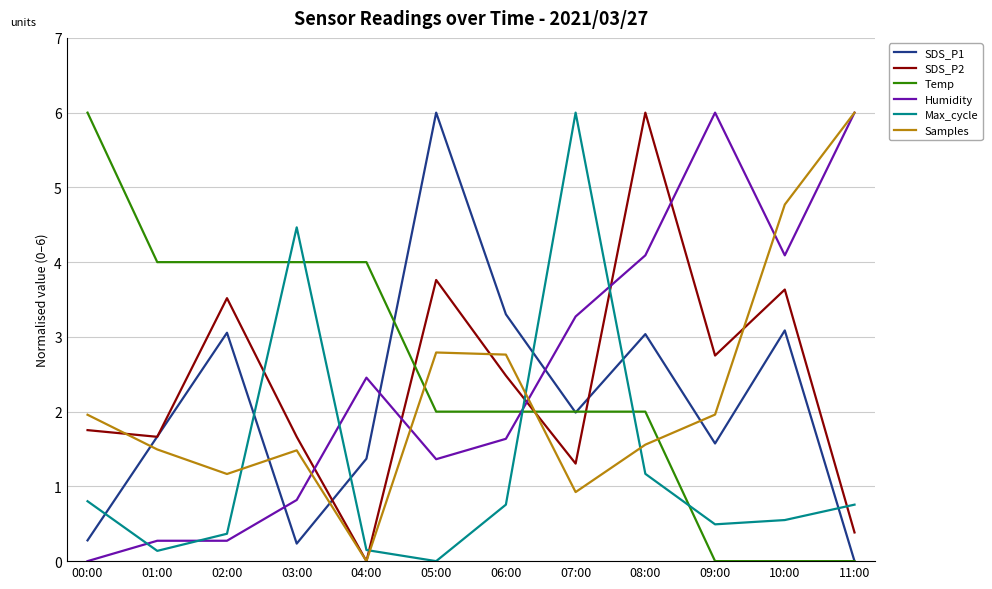

What position from the right is 00:00?

12